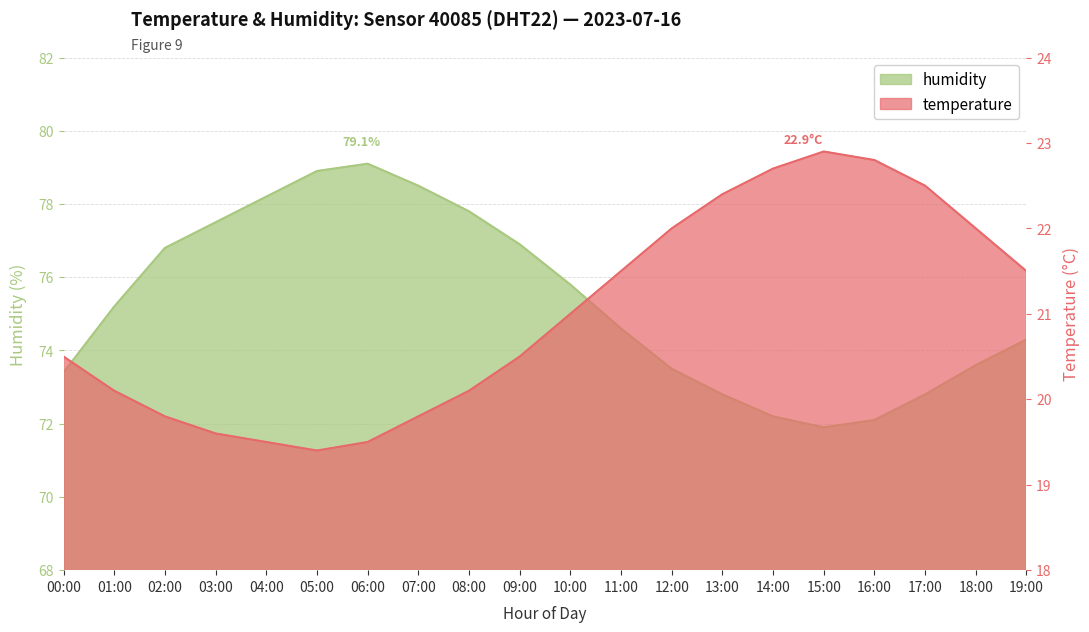

What value does the humidity series have at 10:00?

75.8